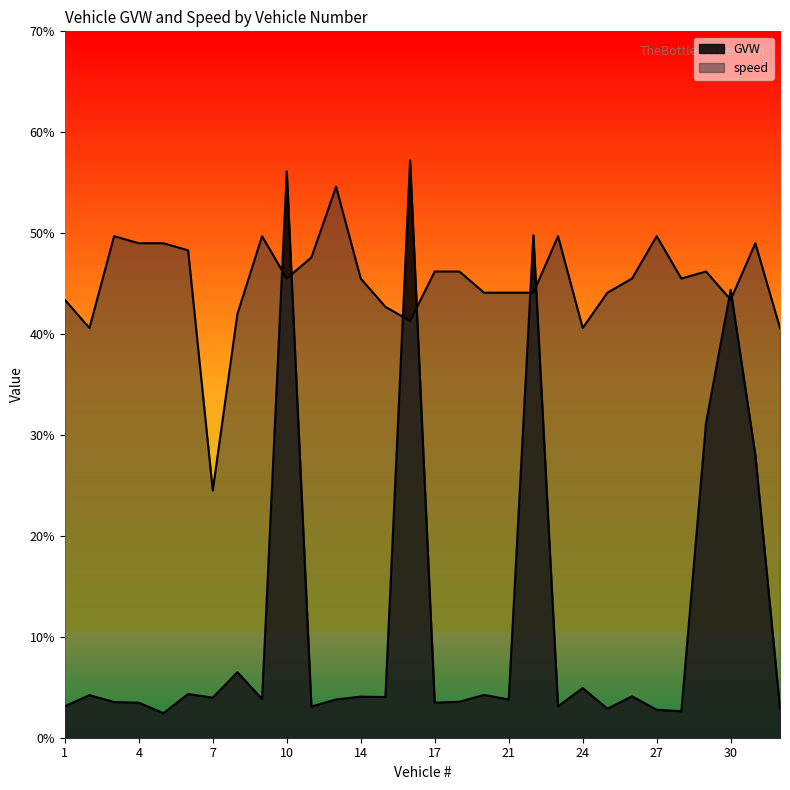

Is it true that GVW equals 3.5 at 3?

True